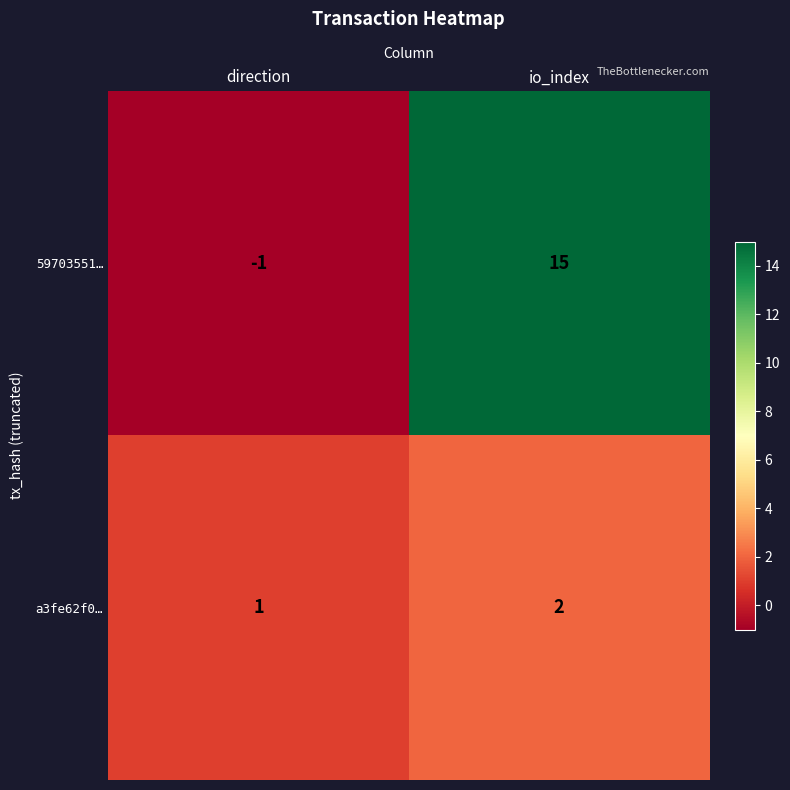

At which label is a3fe62f0… closest to 1?

direction